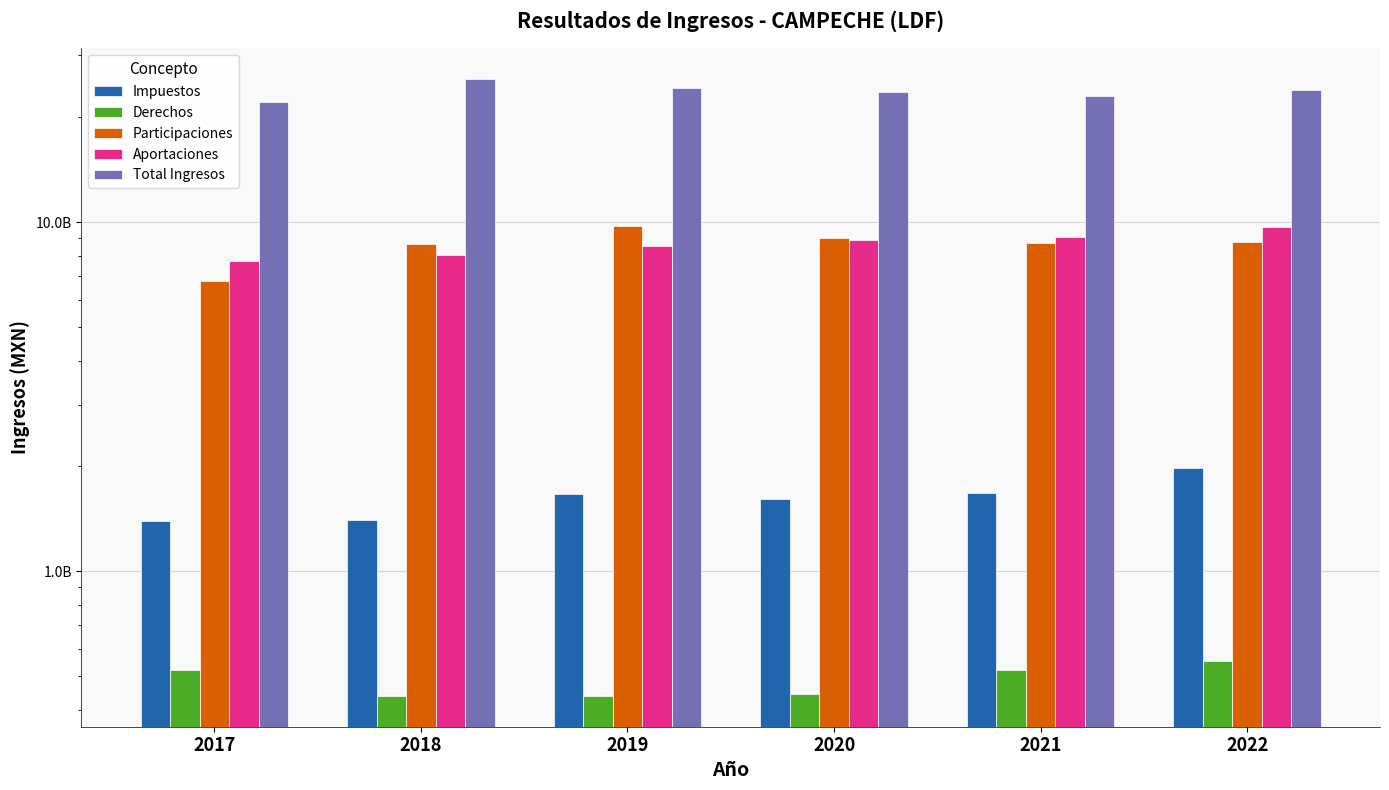

What is the maximum value shown in the chart?

25667844982.0